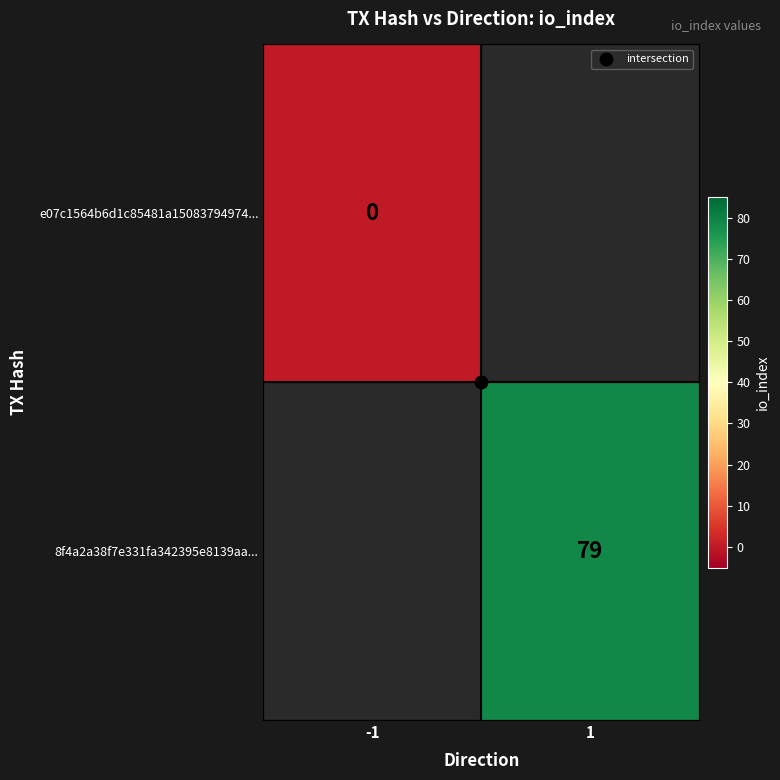

How many data points does each series have?

2